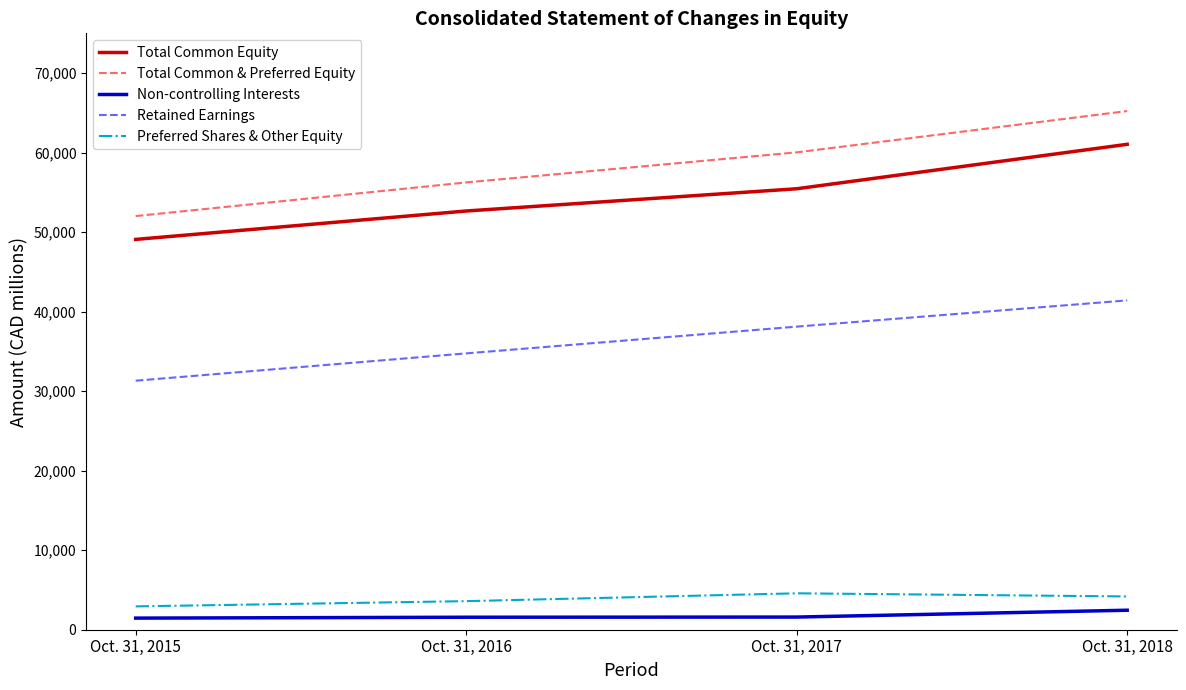

The value of Total Common & Preferred Equity at Oct. 31, 2016 is 56251. True or false?

True